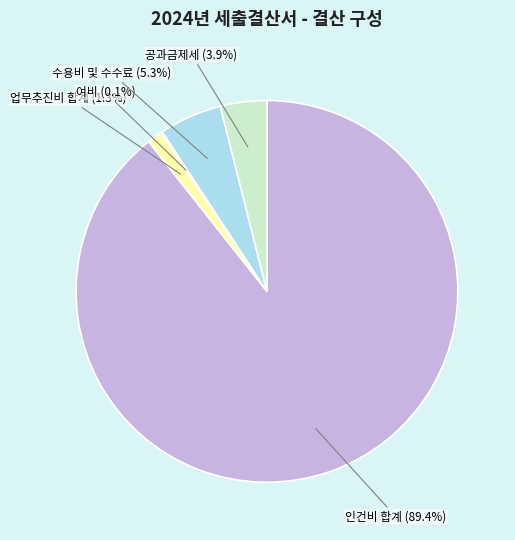

Which category accounts for the majority?

인건비 합계